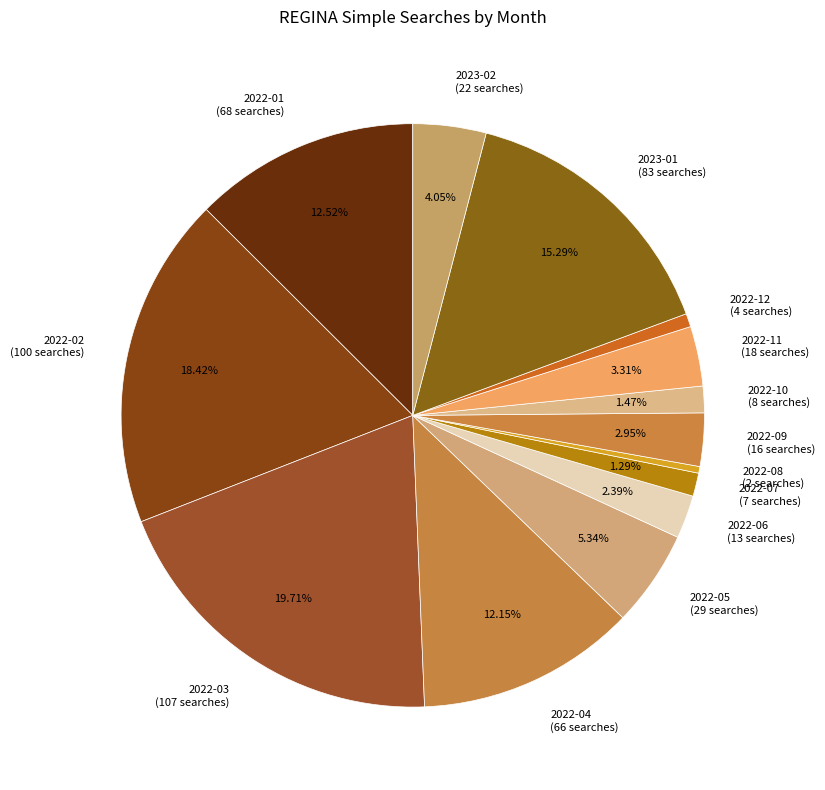

What percentage is the 2022-06 slice, to the nearest percent?

2%